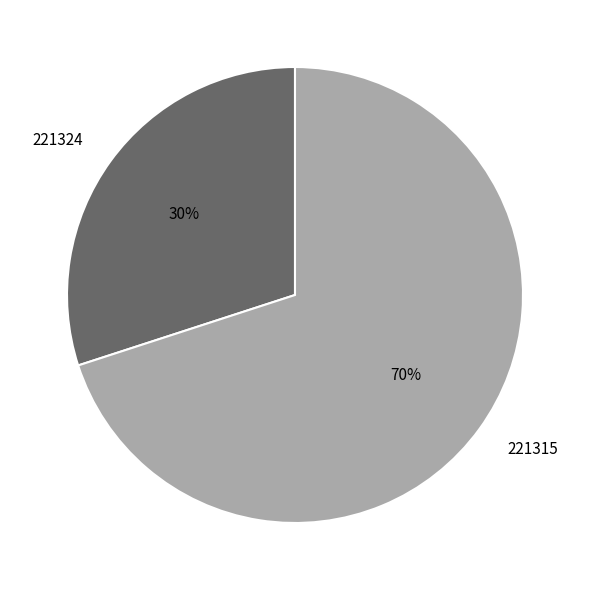

Which has a higher value, 221324 or 221315?

221315